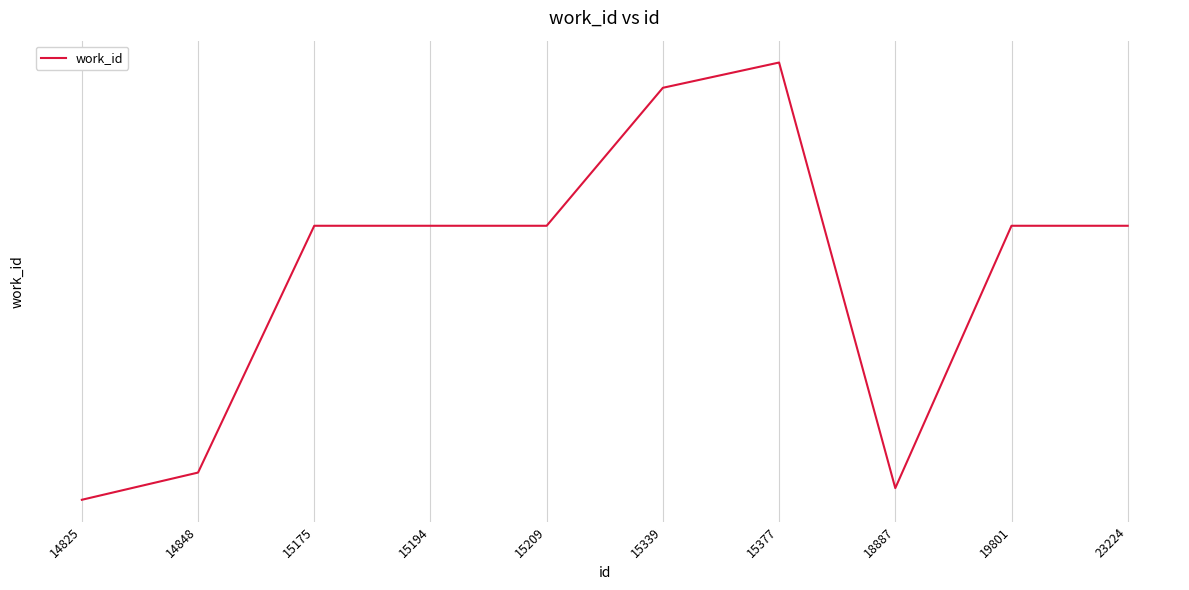

Does the chart have visible grid lines?

Yes